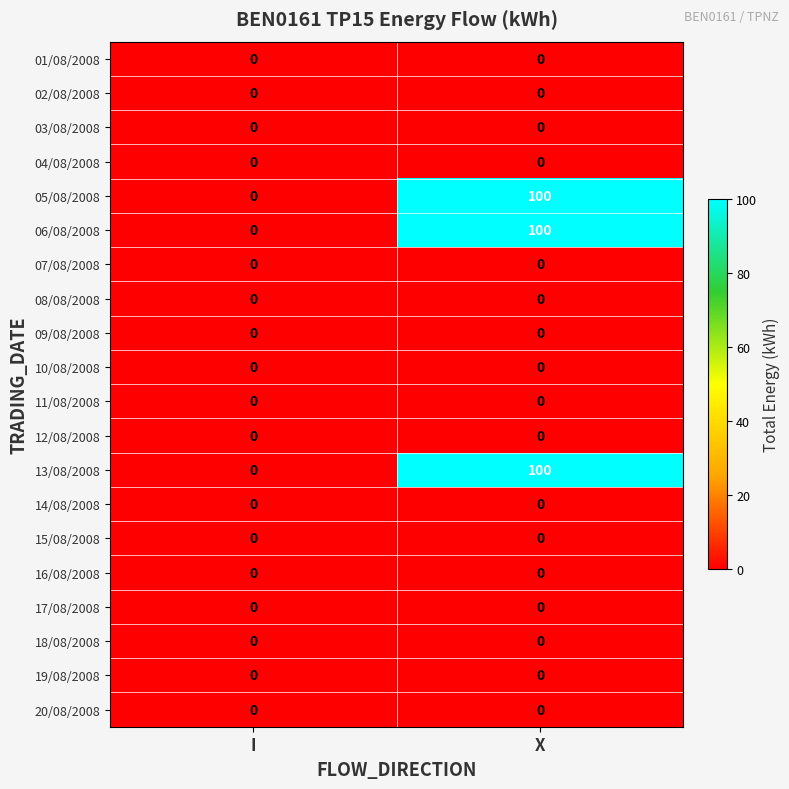

At which category is the sum across all series the highest?

X